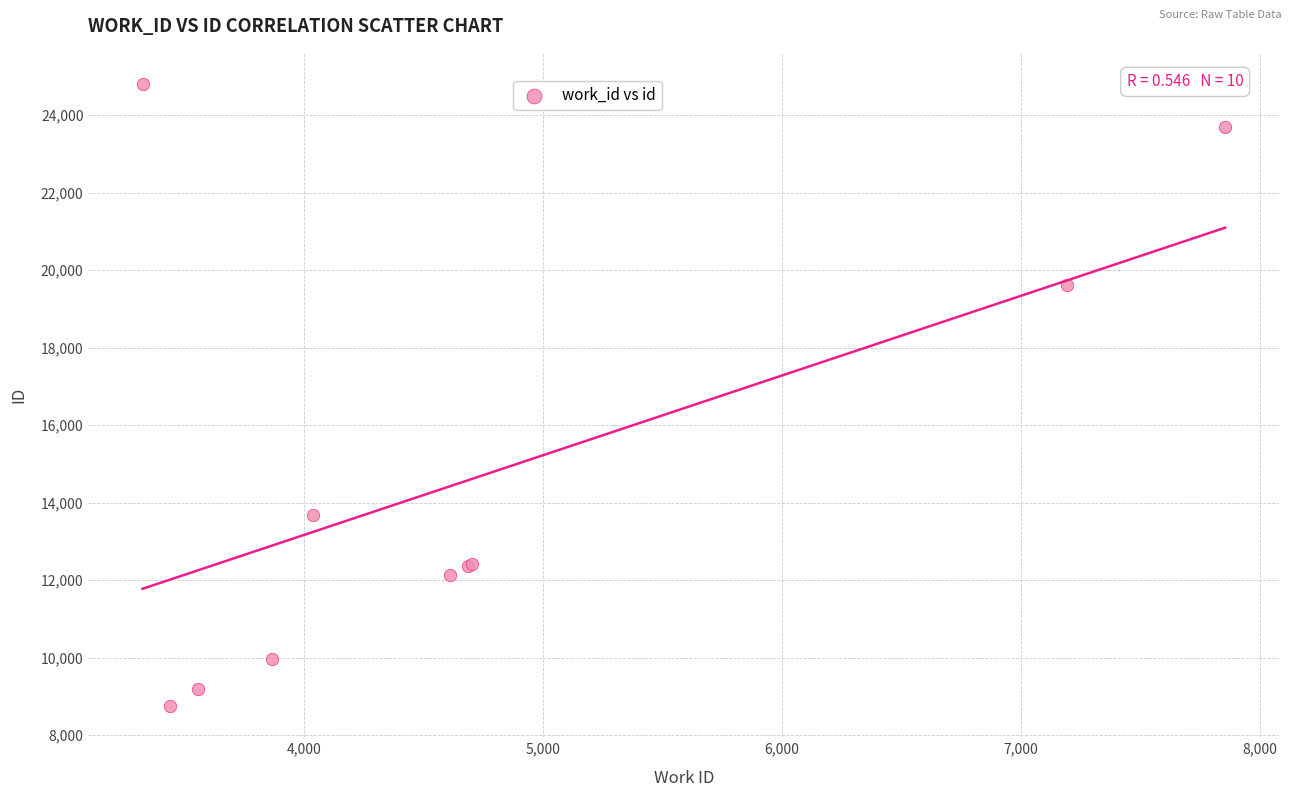

What Y value in the scatter plot is closest to 16776?

19613